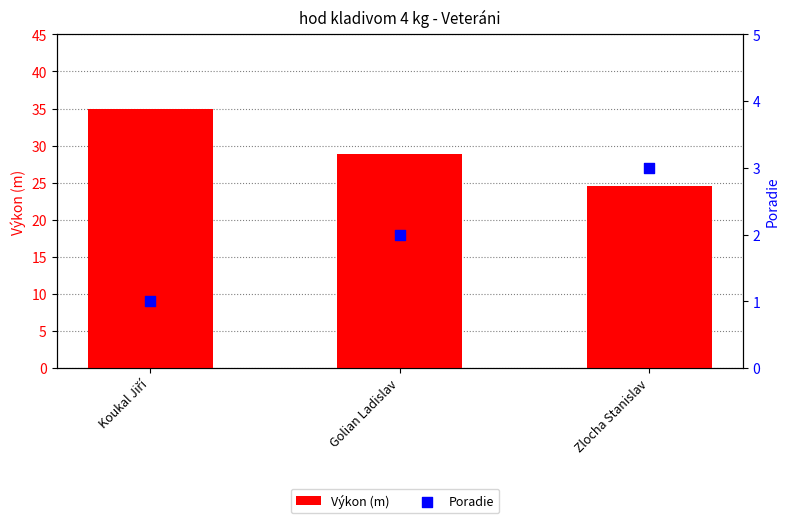

Which series reaches the minimum Y coordinate?

Poradie